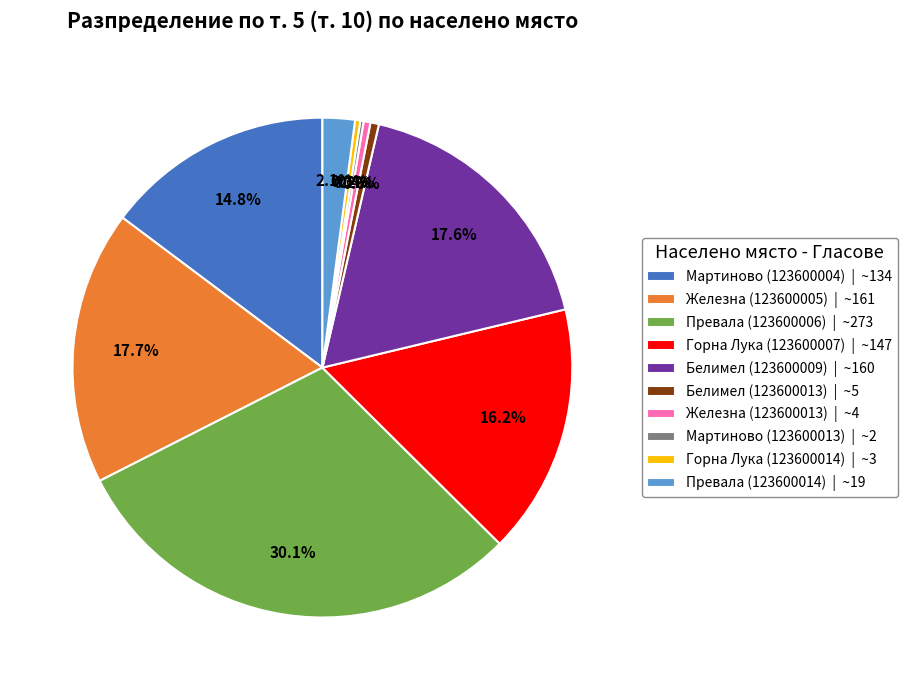

Which has a higher value, Превала (123600006) | ~273 or Мартиново (123600004) | ~134?

Превала (123600006) | ~273